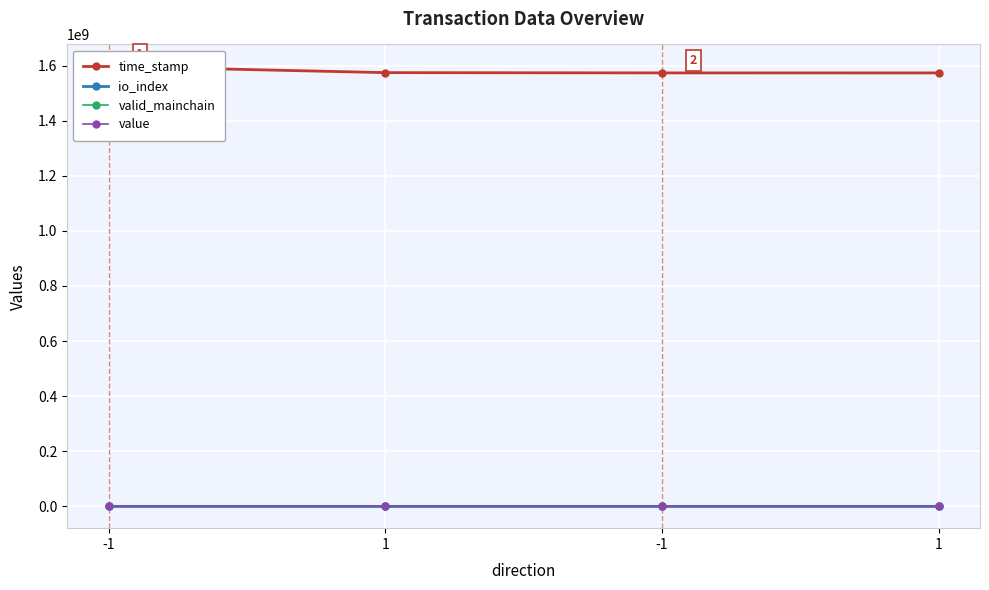

List the labels in order of value value, smallest first.

-1, 1, -1, 1